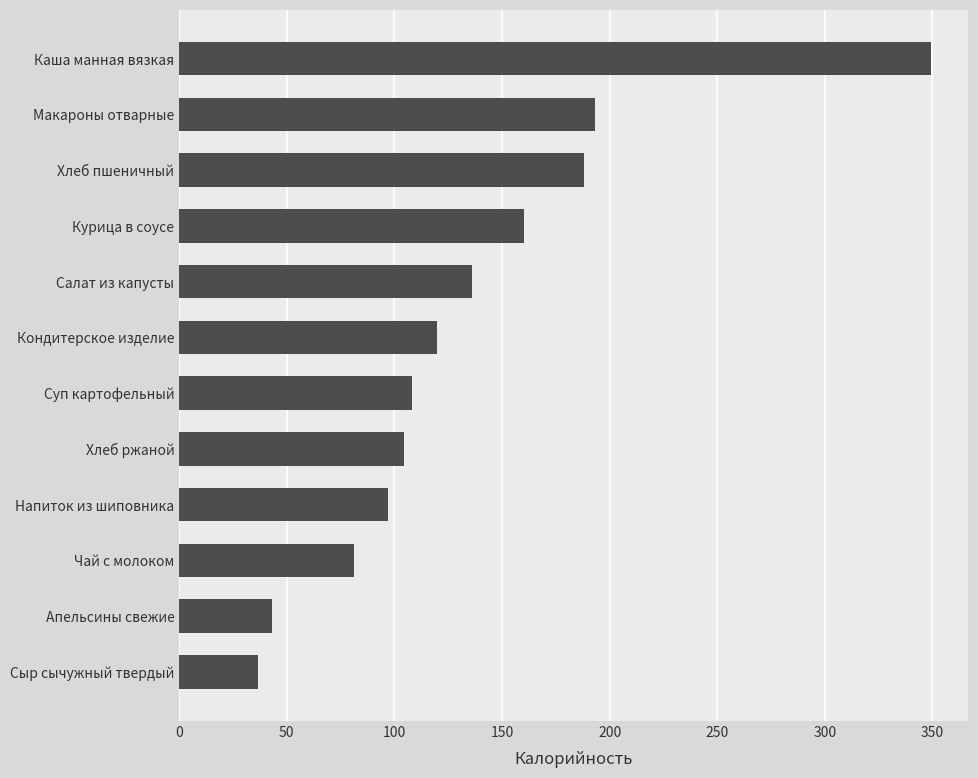

Between Чай с молоком and Салат из капусты, which is larger?

Салат из капусты